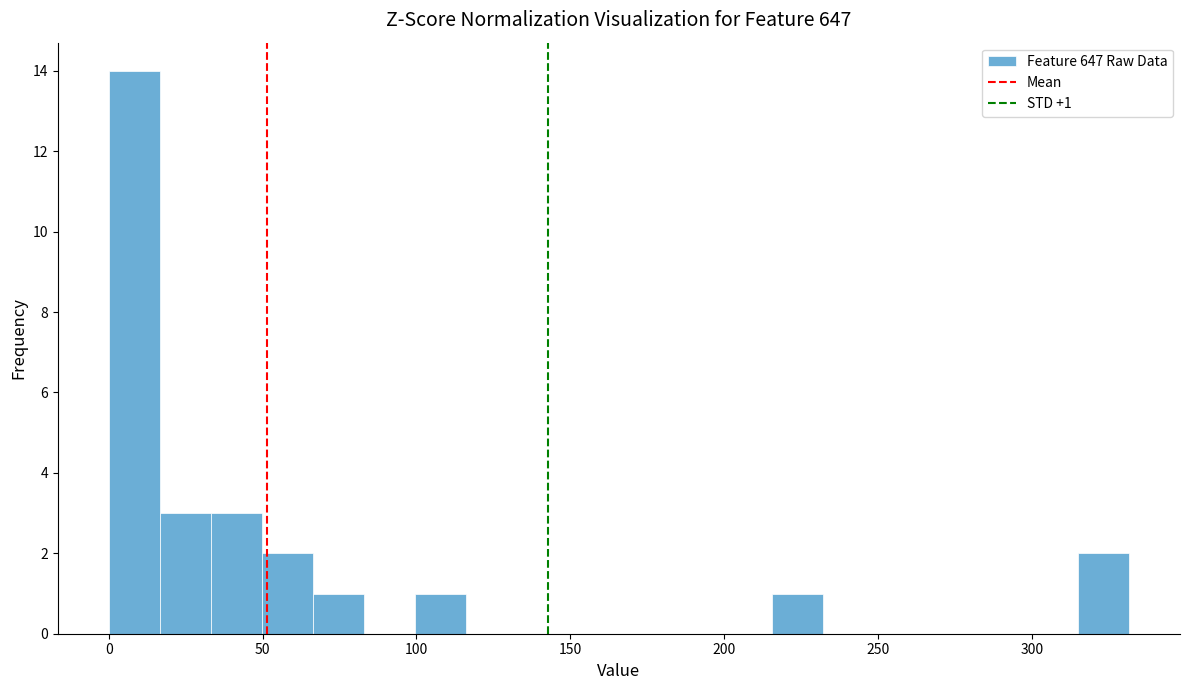

Read against the x-axis, roughly where is the centre of the tallest bar?

10